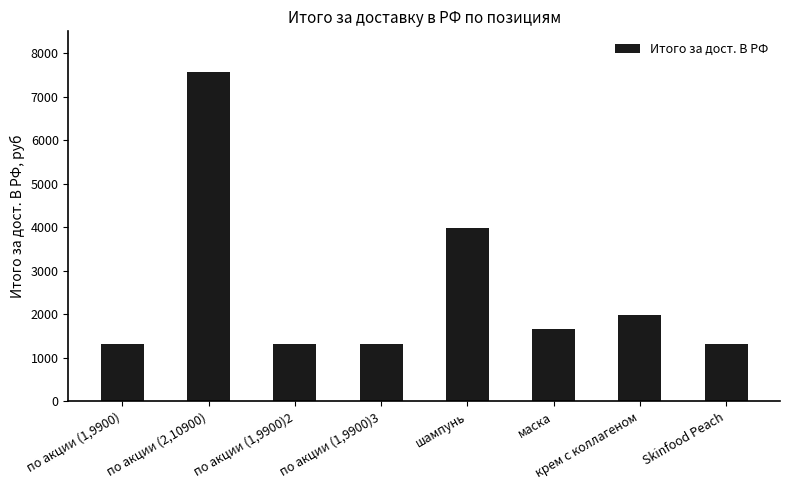

How many series are shown in this chart?

1